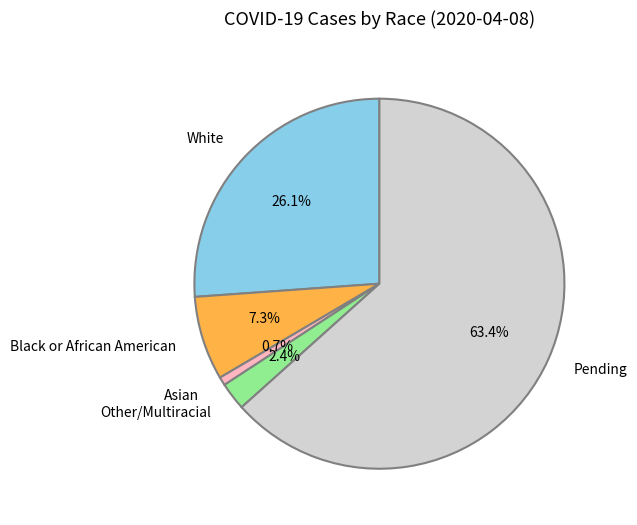

To the nearest percent, what is the average slice percentage?

20%